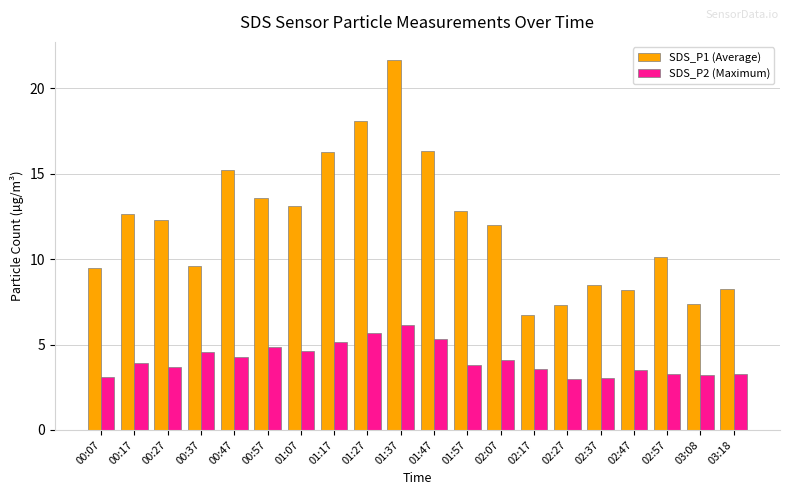

What is the difference between the highest and lowest values at 00:57?

8.7